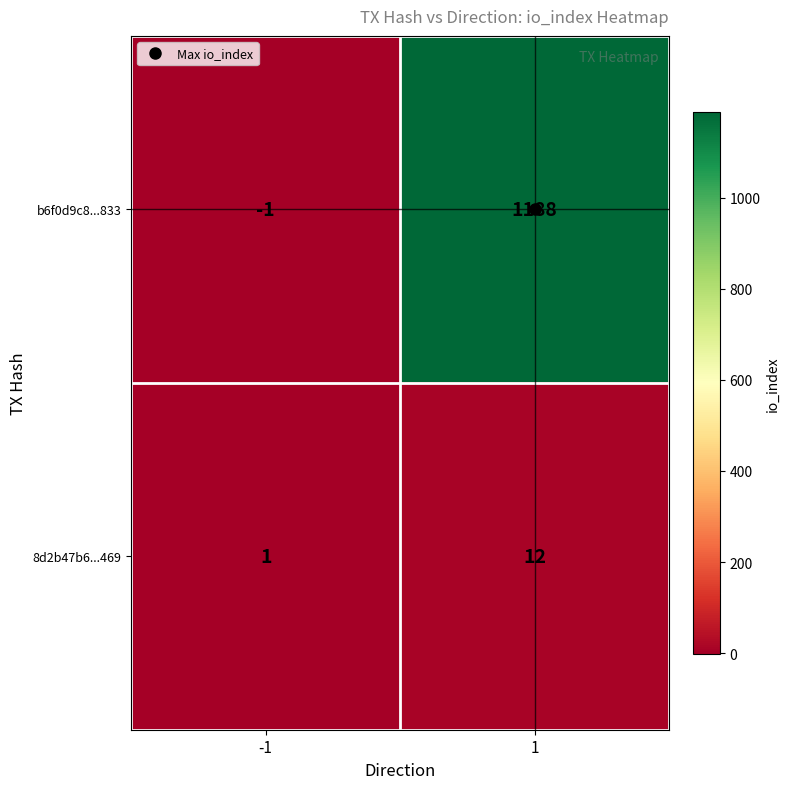

What is the highest value of the b6f0d9c8...833 series?

1188